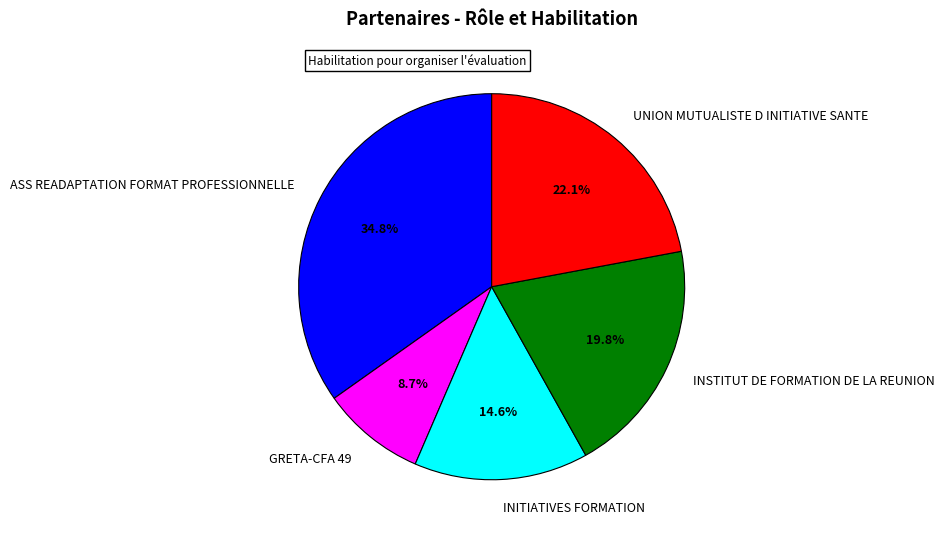

Which category has the smallest portion of the pie?

GRETA-CFA 49